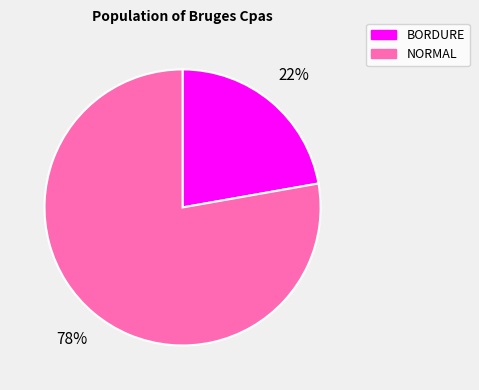

Which has a higher value, BORDURE or NORMAL?

NORMAL